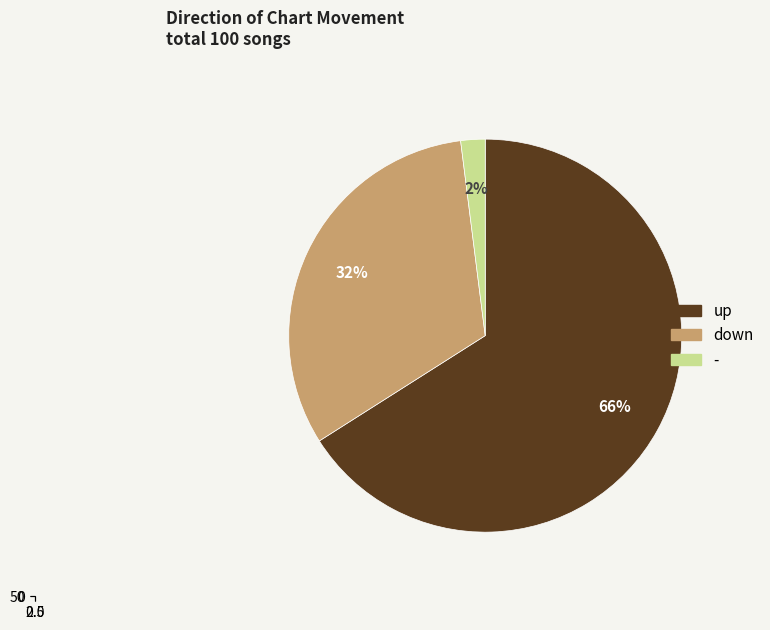

The up slice represents 66% of the pie. True or false?

True